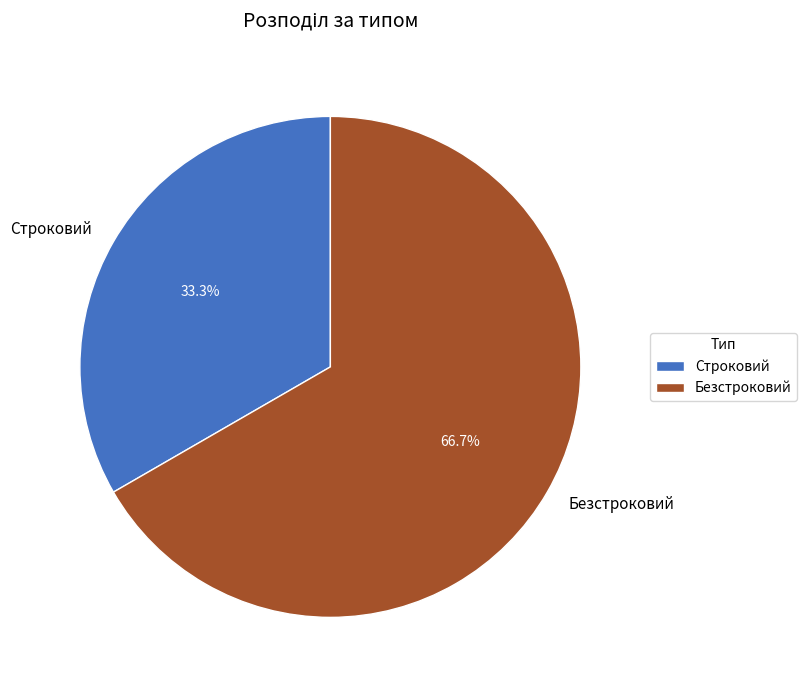

To the nearest percent, what percentage of the pie is Строковий?

33%